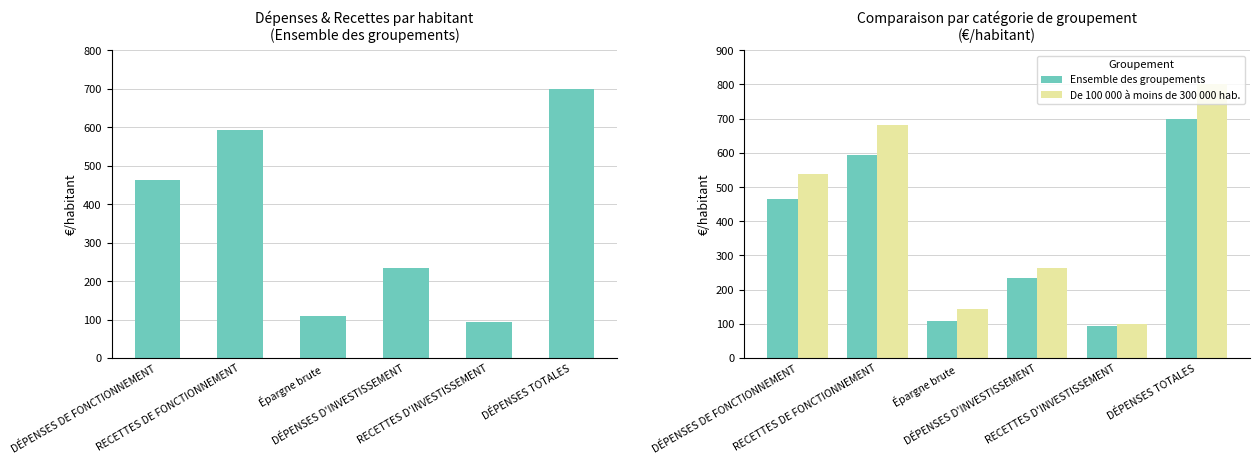

What position from the right is RECETTES DE FONCTIONNEMENT?

5